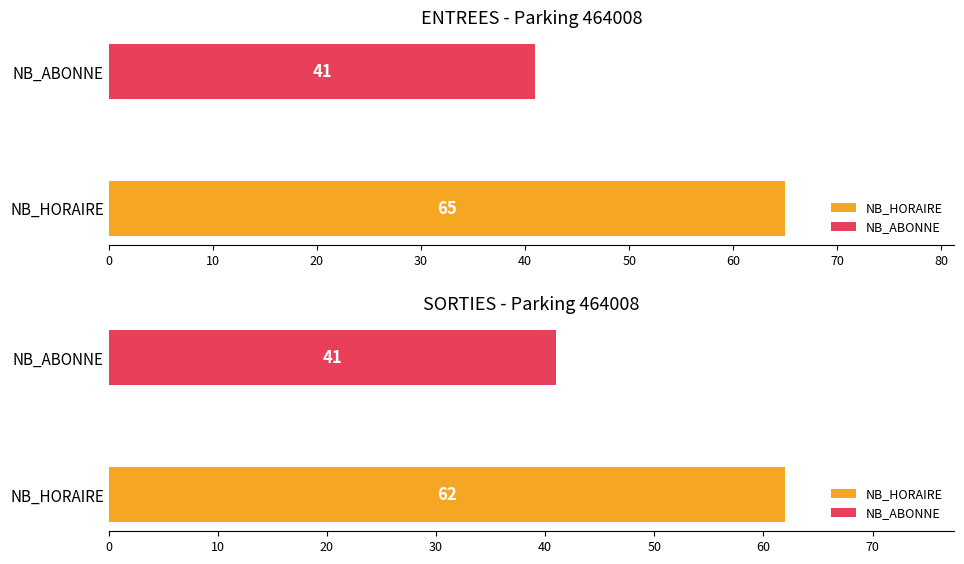

True or false: NB_ABONNE_SORTIES has a value of 6 at 3.

False